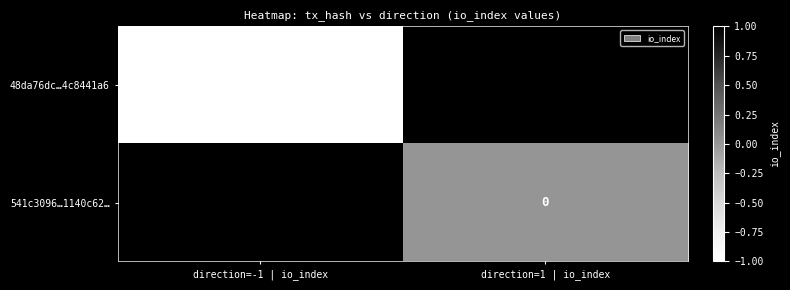

Reading left to right, extract all data points from this chart.

48da76dc…4c8441a6: direction=-1 | io_index=-1	direction=1 | io_index=1
541c3096…1140c62…: direction=-1 | io_index=1	direction=1 | io_index=0